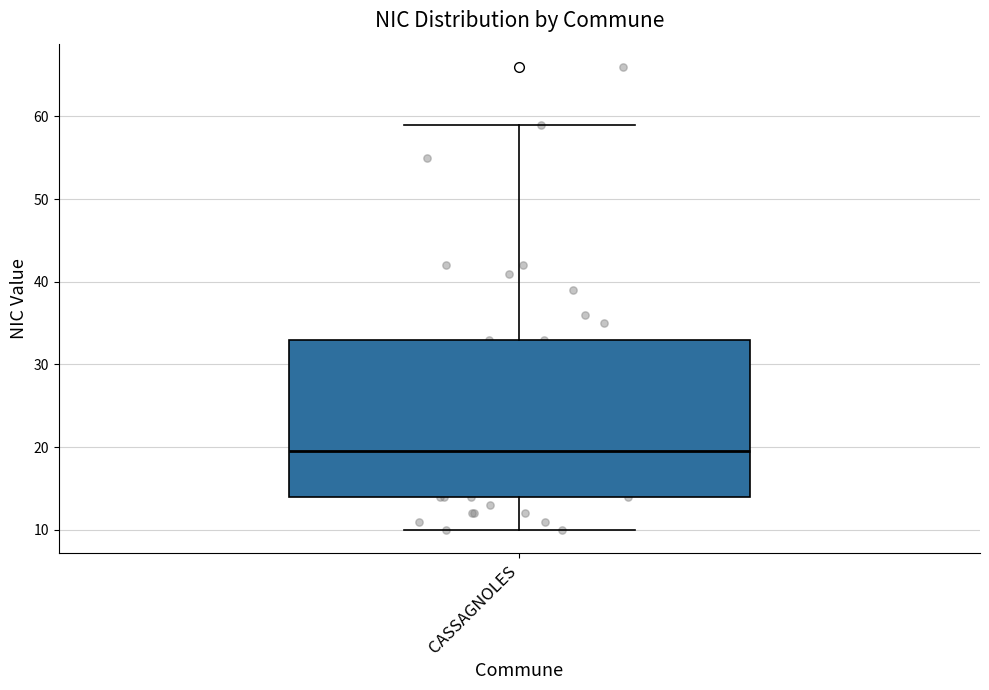

Where is the lower edge of the box for CASSAGNOLES on the y-axis? The values are not printed on the chart, so give them approximately, as read against the axis.

14